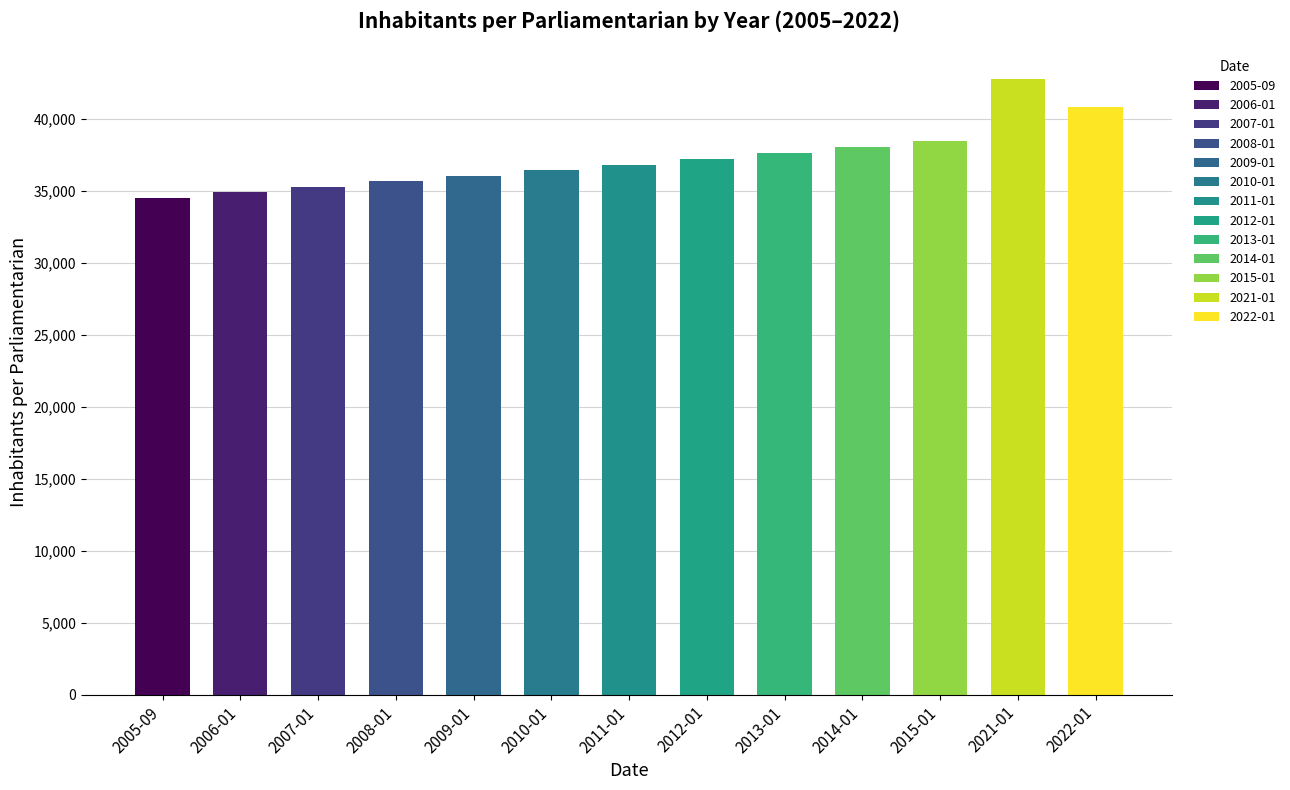

Rank the categories by value from highest to lowest.

2021-01, 2022-01, 2015-01, 2014-01, 2013-01, 2012-01, 2011-01, 2010-01, 2009-01, 2008-01, 2007-01, 2006-01, 2005-09